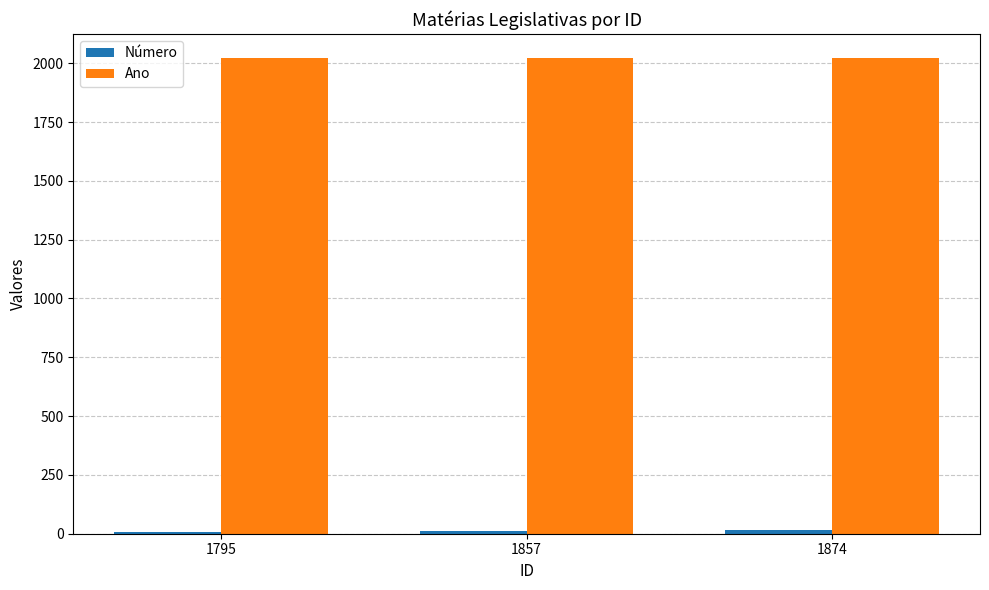

How many distinct data groups are displayed?

2